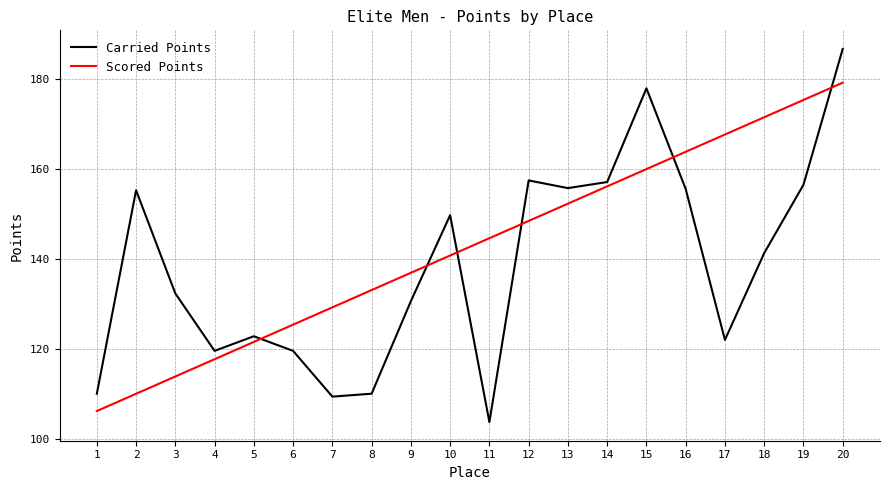

True or false: Scored Points has a value of 223.0 at 15.

False